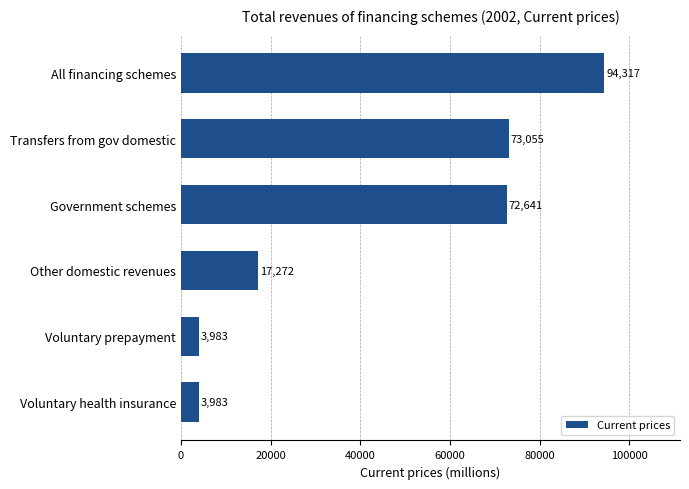

What is the maximum value shown in the chart?

94317.4